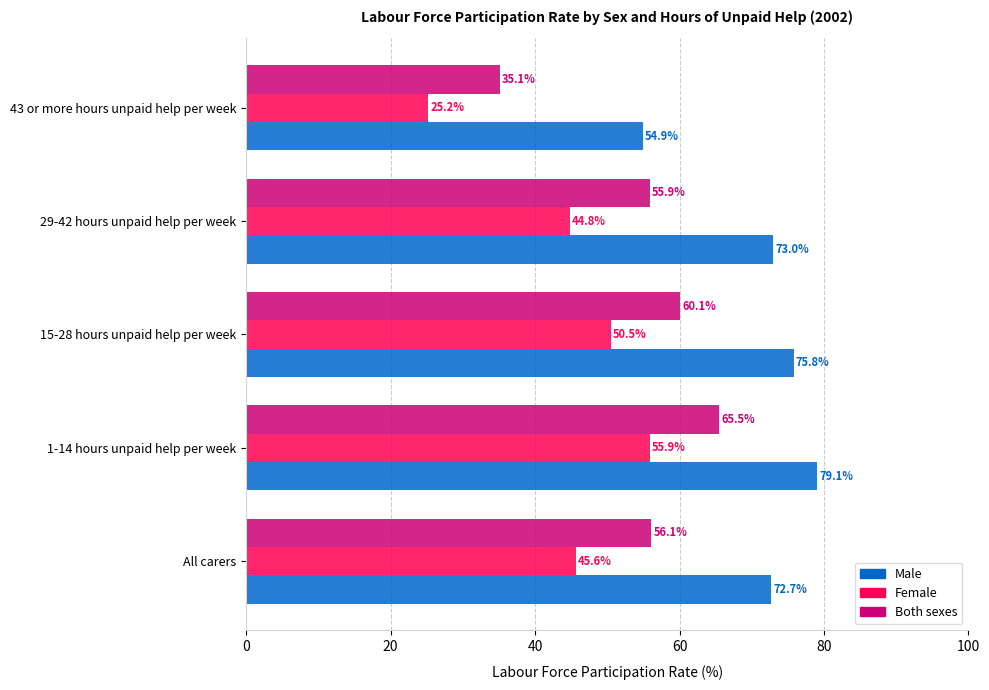

What is the greatest value displayed?

79.1